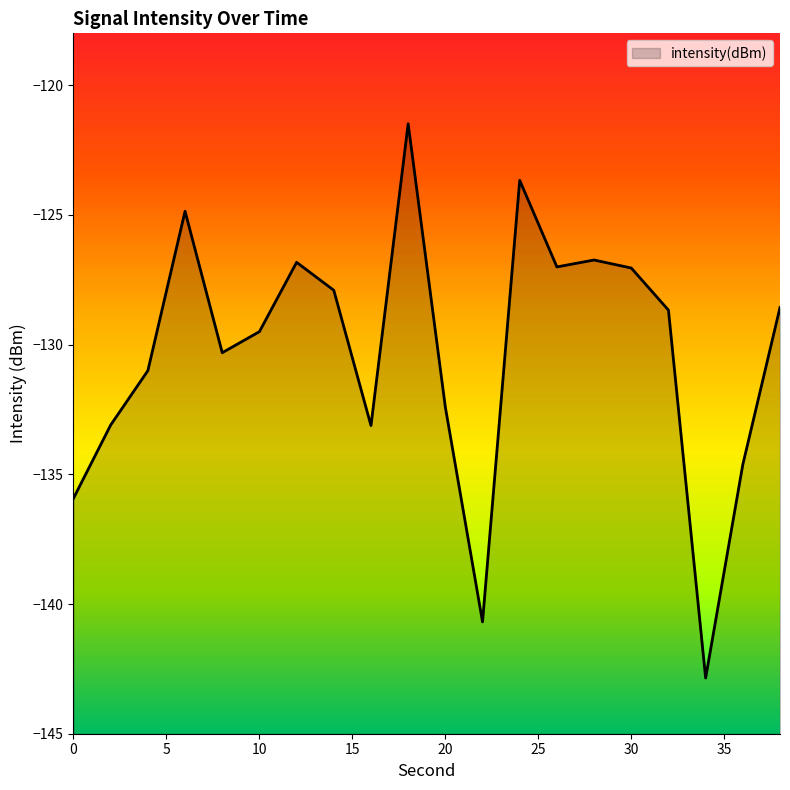

Where is the first local maximum?

6